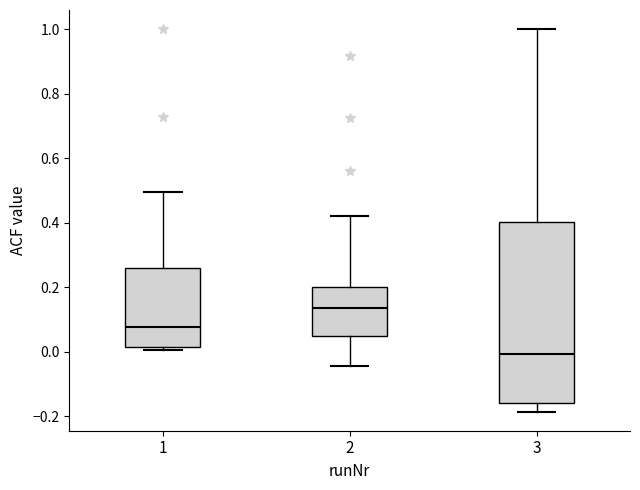

Reading left to right, read every box against the y-axis: the position of its median line, the range the box covers, and the ends of its whiskers. The values are not printed on the chart, so give them approximately, as read against the axis.

1: median 0.08, box 0.02 to 0.26, whiskers 0.00 to 0.50
2: median 0.14, box 0.04 to 0.20, whiskers -0.04 to 0.42
3: median 0.00, box -0.16 to 0.40, whiskers -0.18 to 1.00